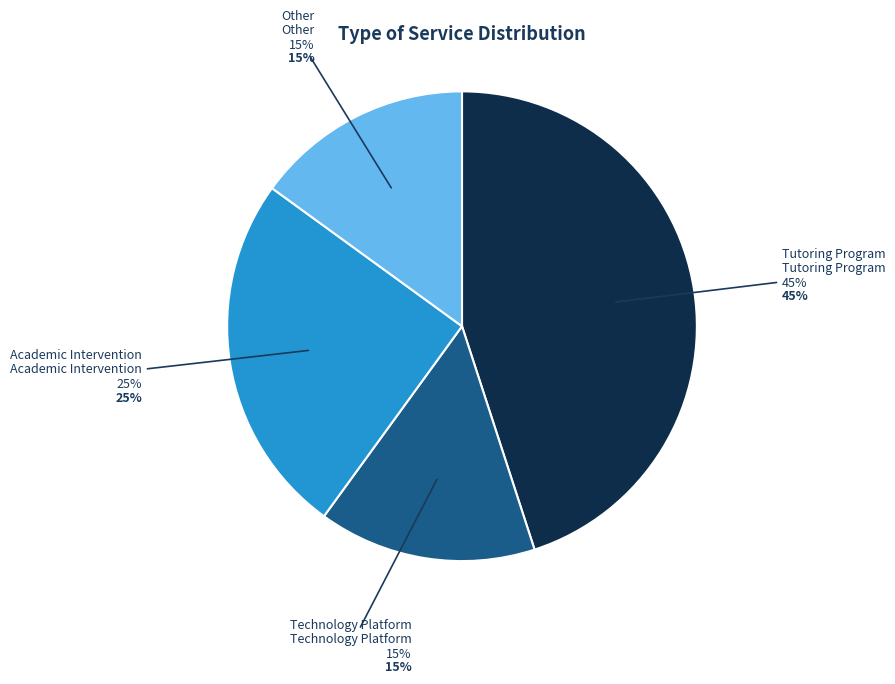

To the nearest percent, what portion does Tutoring Program represent?

45%